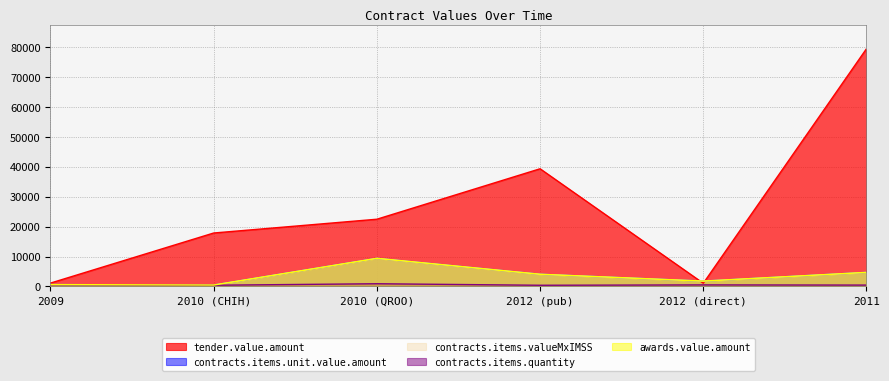

True or false: contracts.items.unit.value.amount and contracts.items.quantity cross at least once.

False